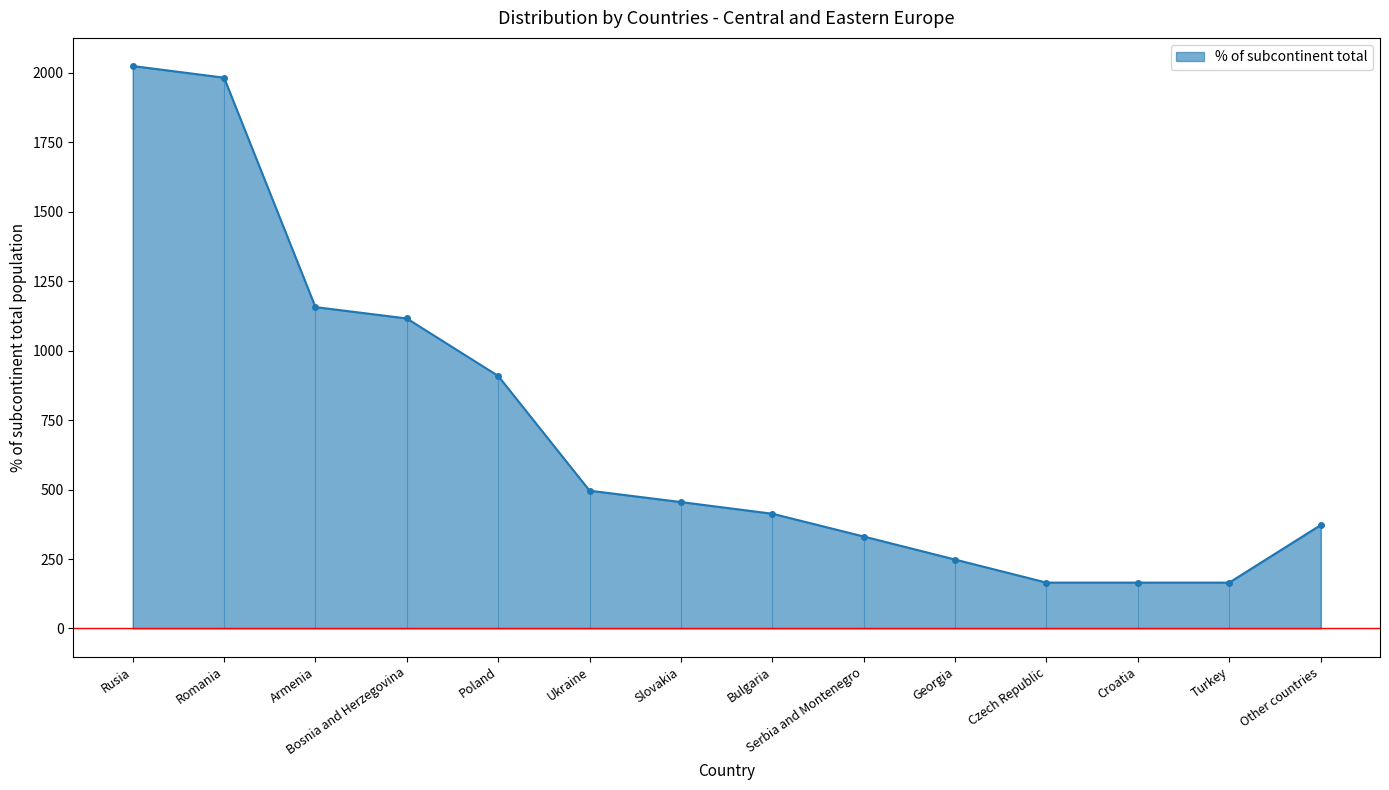

True or false: there are more than 2 points higher than both neighbors.

False